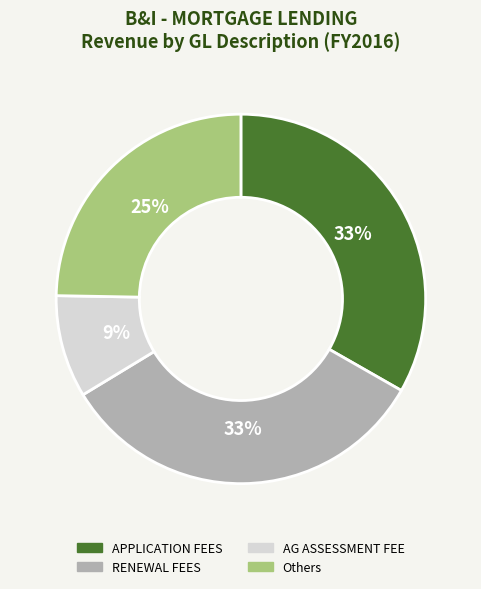

What is the smallest slice in the pie chart?

AG ASSESSMENT FEE